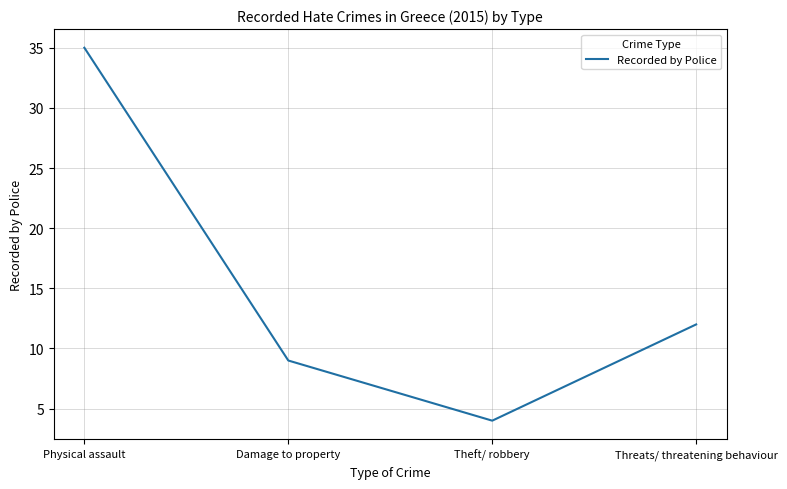

What is the difference between the maximum and minimum values?

31